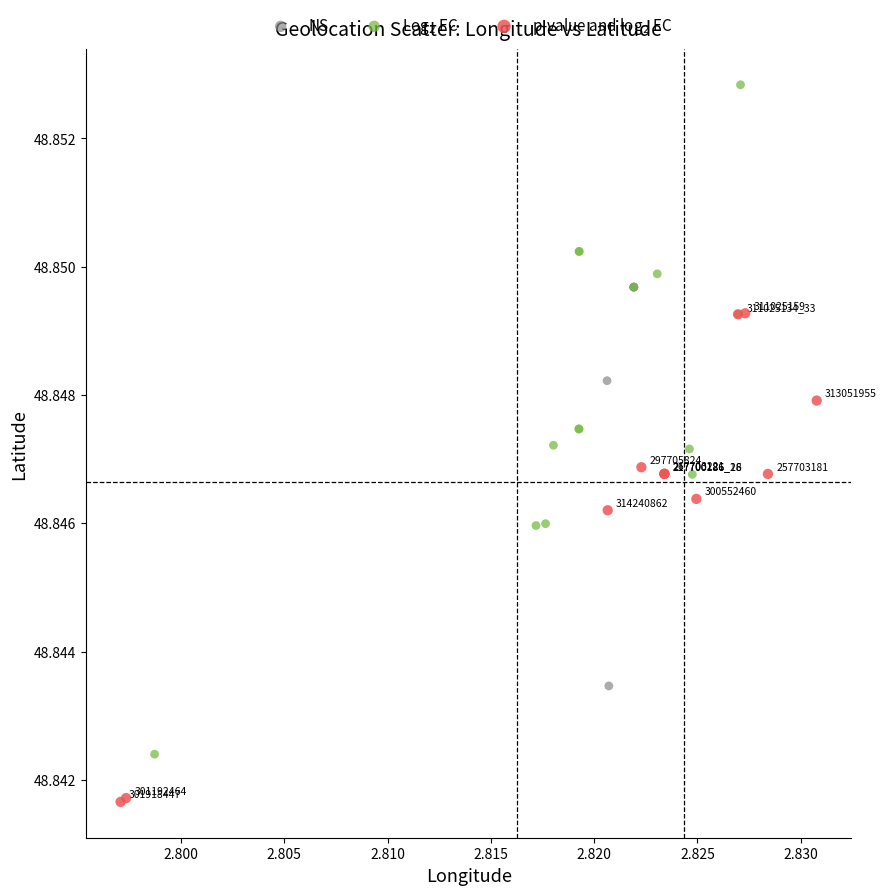

Which series contains the lowest Y value?

p-value and log$_2$ FC